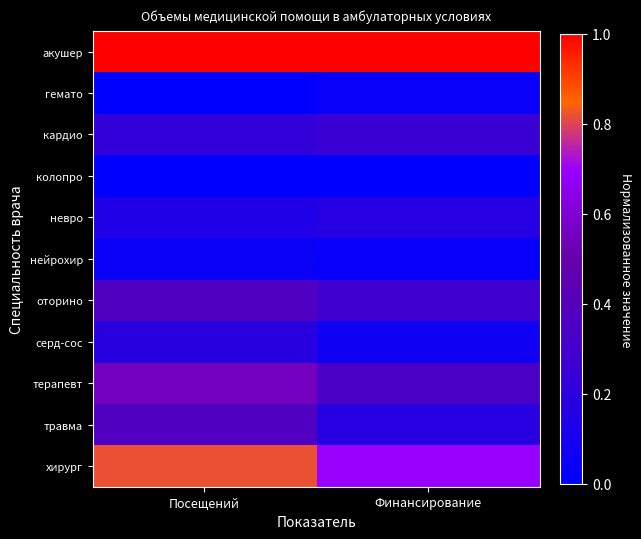

How many series are shown in this chart?

11